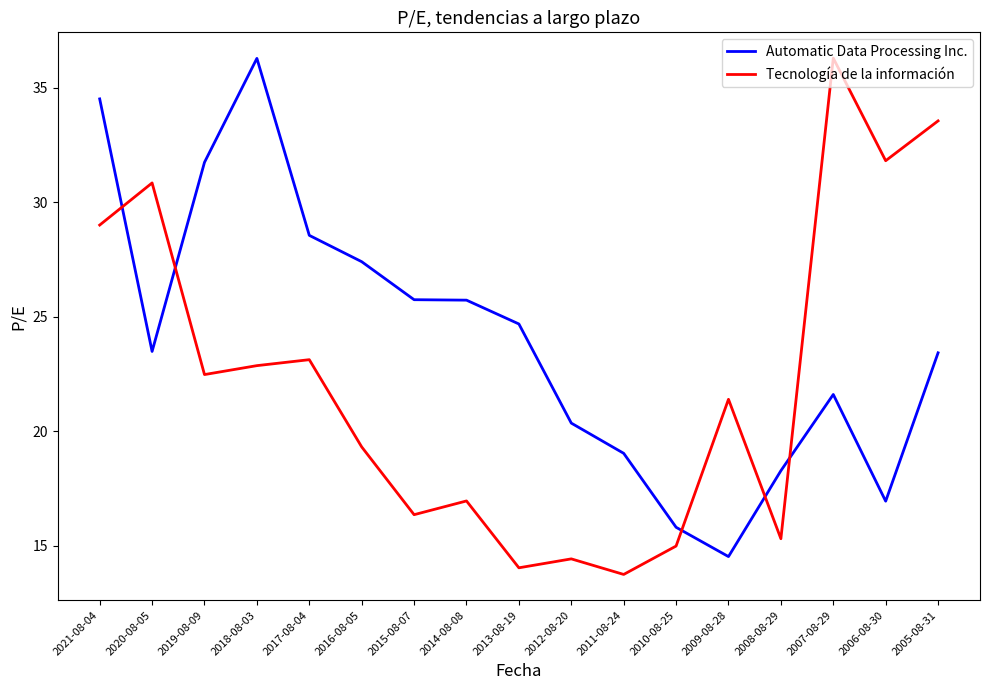

Which series has the largest total across all categories?

Automatic Data Processing Inc.